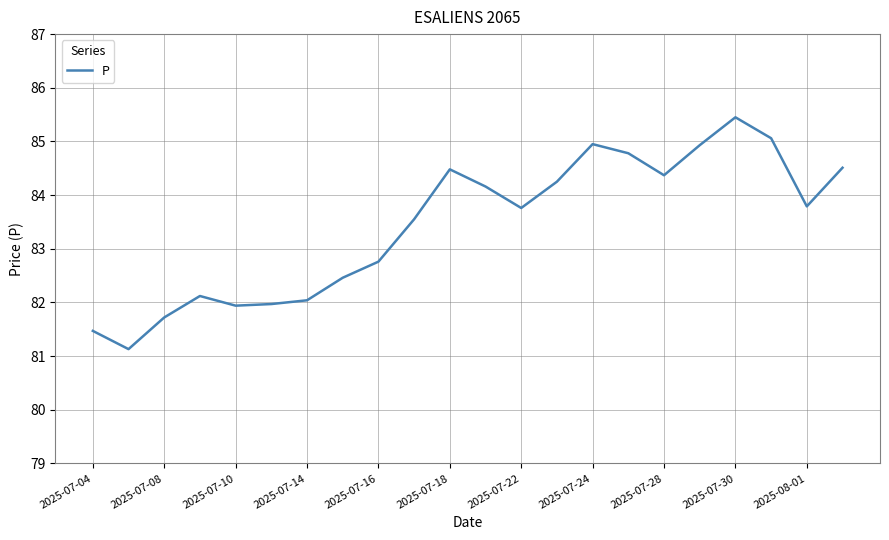

What is the smallest value displayed?

81.1